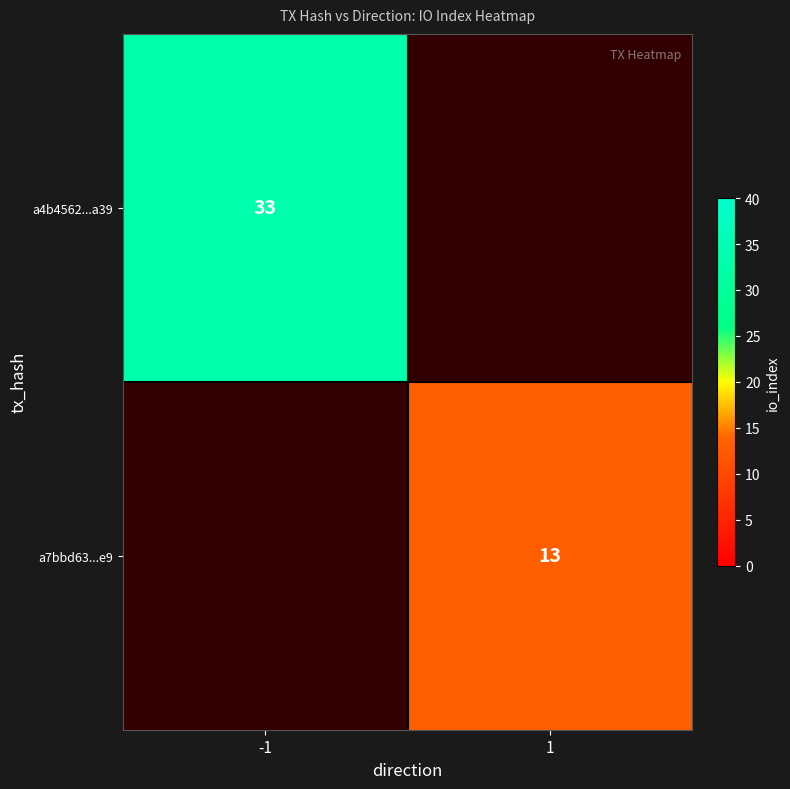

List the series in order of their peak value, highest first.

a4b4562...a39, a7bbd63...e9